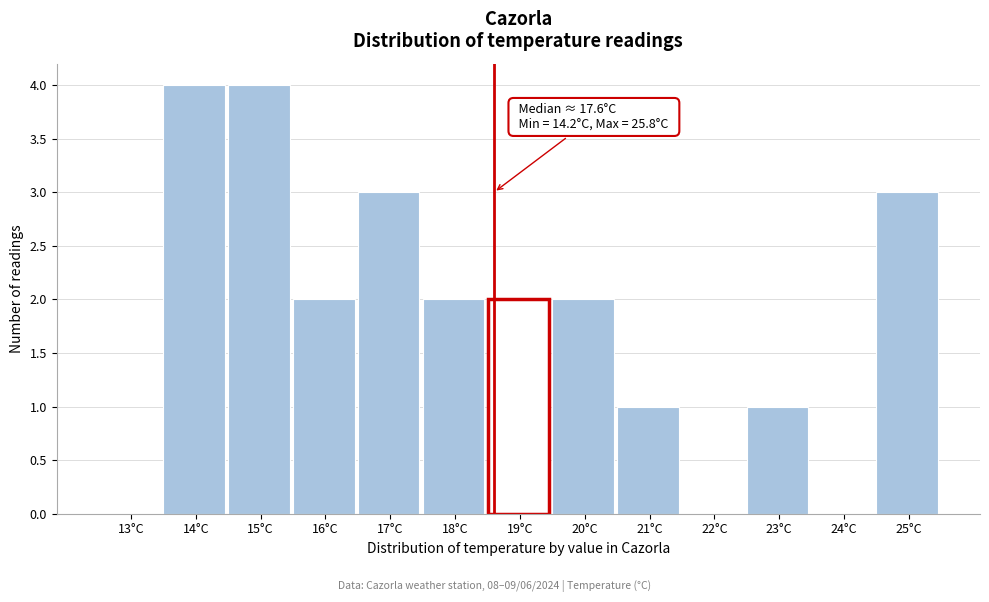

Reading left to right, extract all data points from this chart.

13°C=0	14°C=4	15°C=4	16°C=2	17°C=3	18°C=2	19°C=2	20°C=2	21°C=1	22°C=0	23°C=1	24°C=0	25°C=3